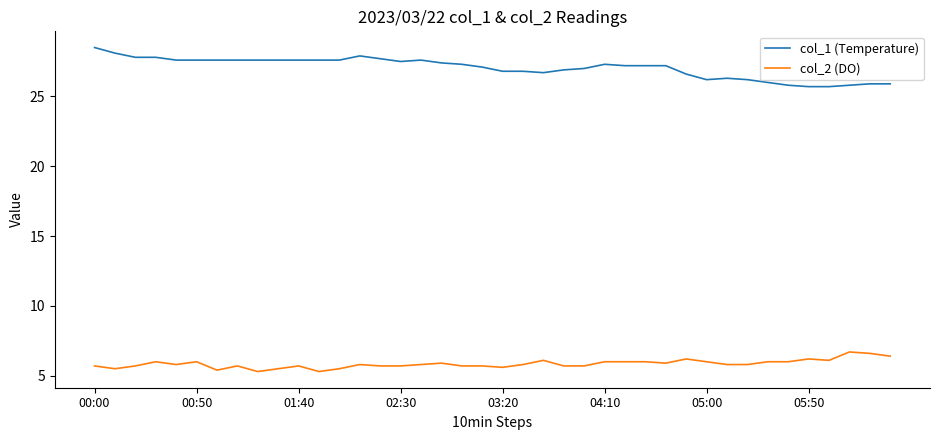

Which series has the largest total across all categories?

col_1 (Temperature)